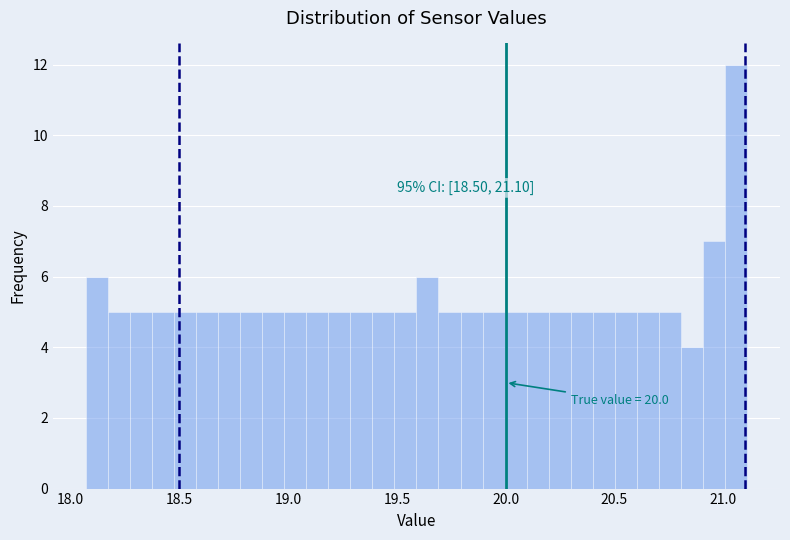

Around what value on the x-axis is the tallest bar? Give the approximate position of its centre, as read against the axis.

21.05